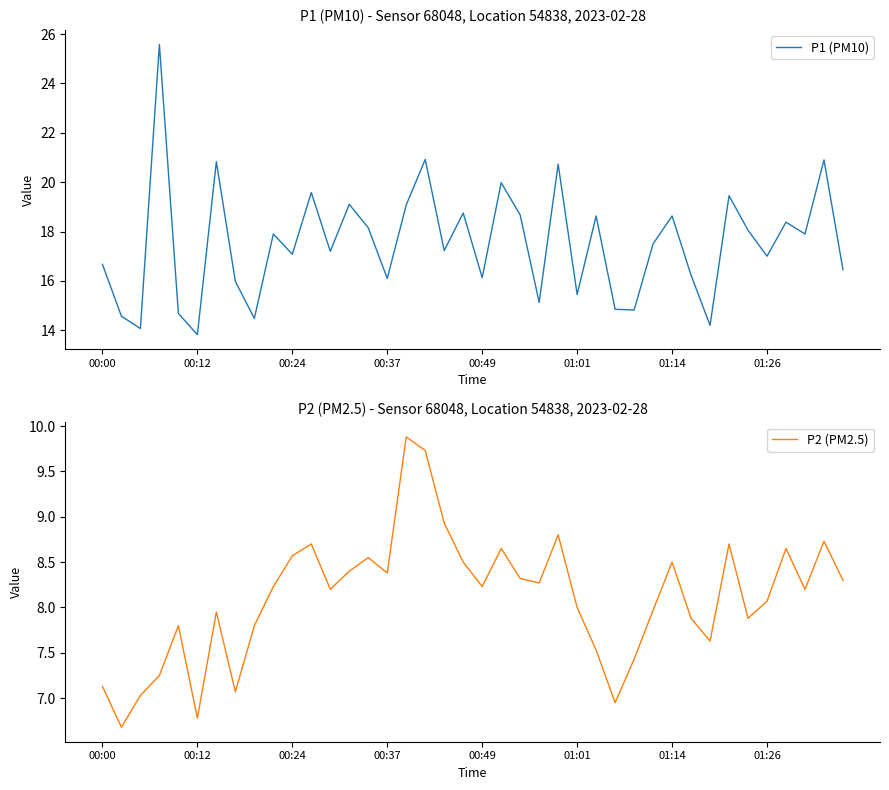

Rank the series by their maximum value, from highest to lowest.

P1 (PM10), P2 (PM2.5)